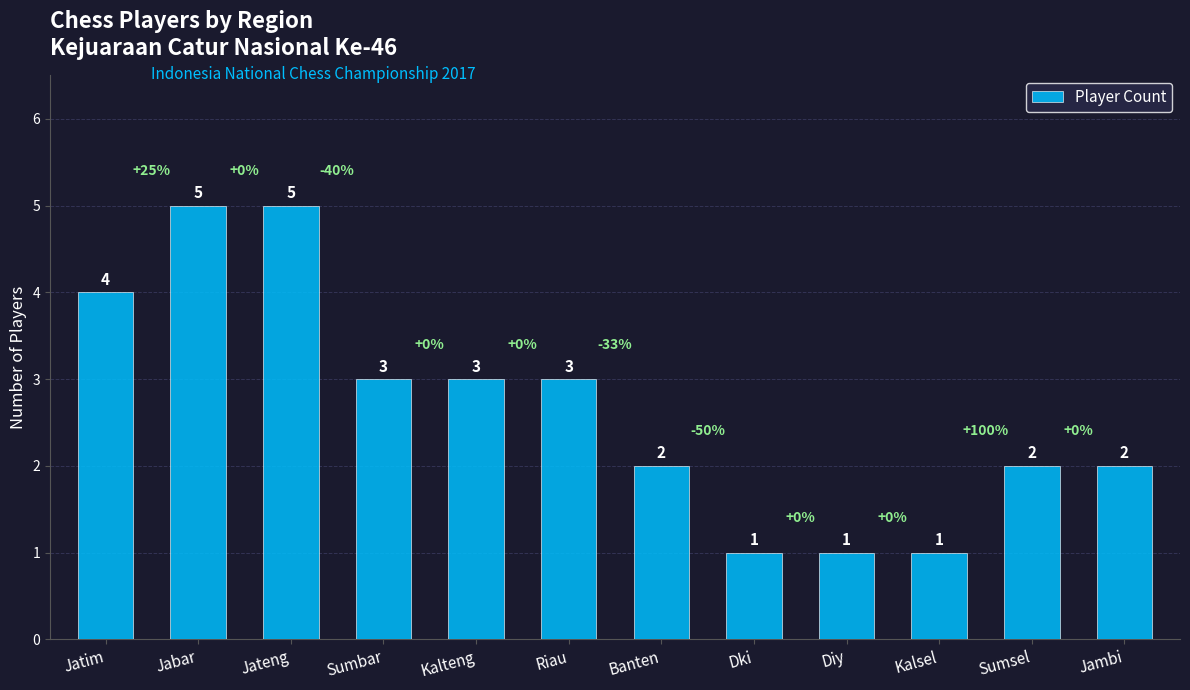

What is the change in value from Diy to Jambi?

+1